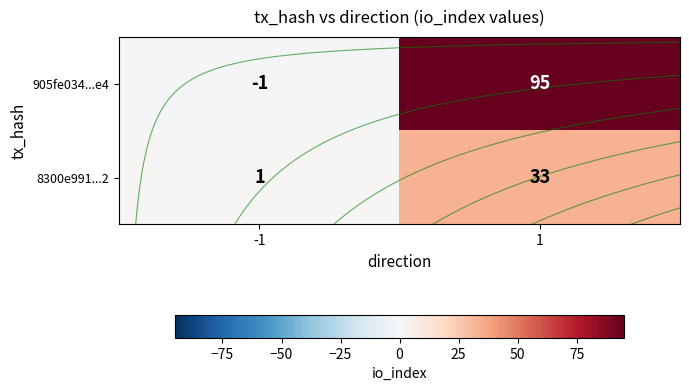

Between -1 and 1, which series saw the biggest shift?

905fe034...e4